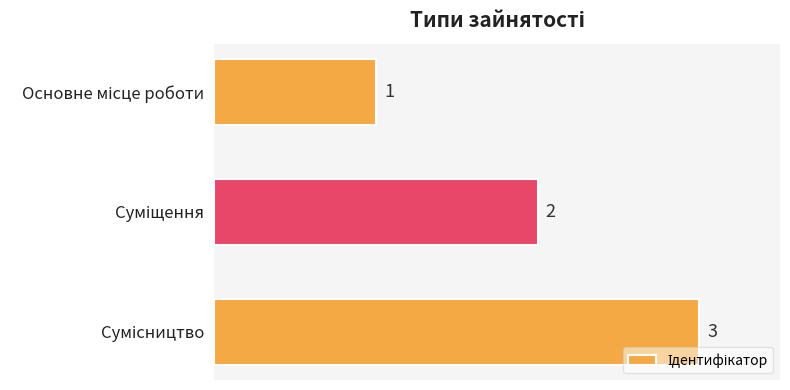

What is the sum of all values?

6